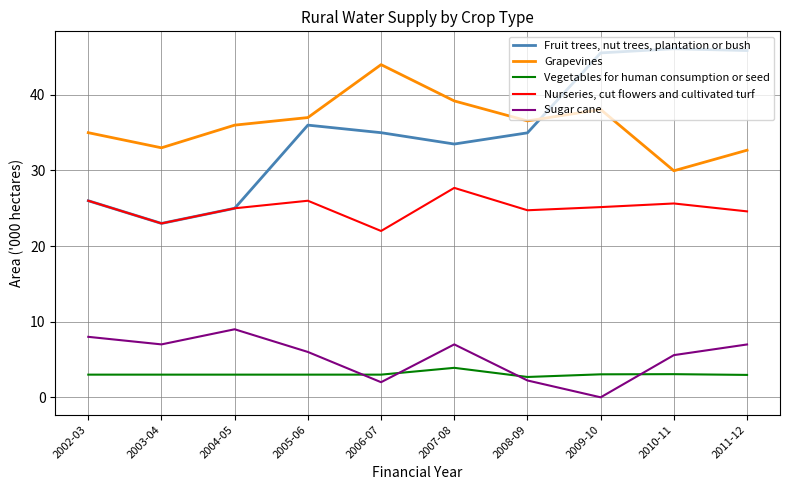

Which series has the widest spread of values?

Fruit trees, nut trees, plantation or bush